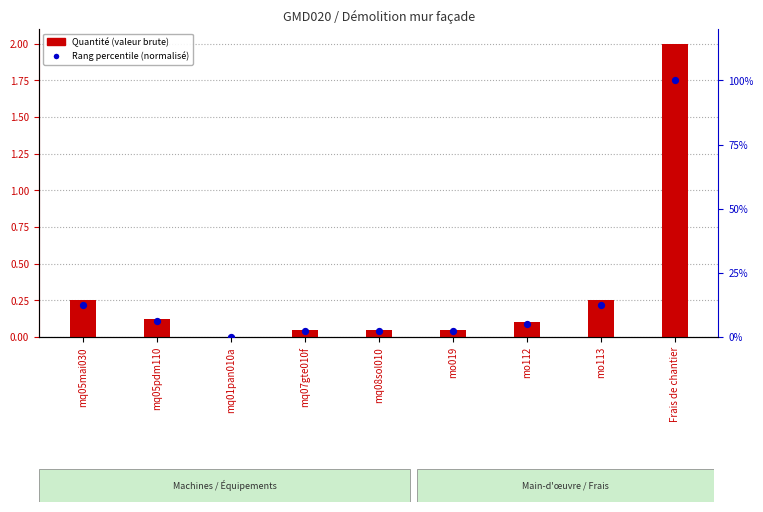

What is the total value across all series at mq05pdm110?

6.3